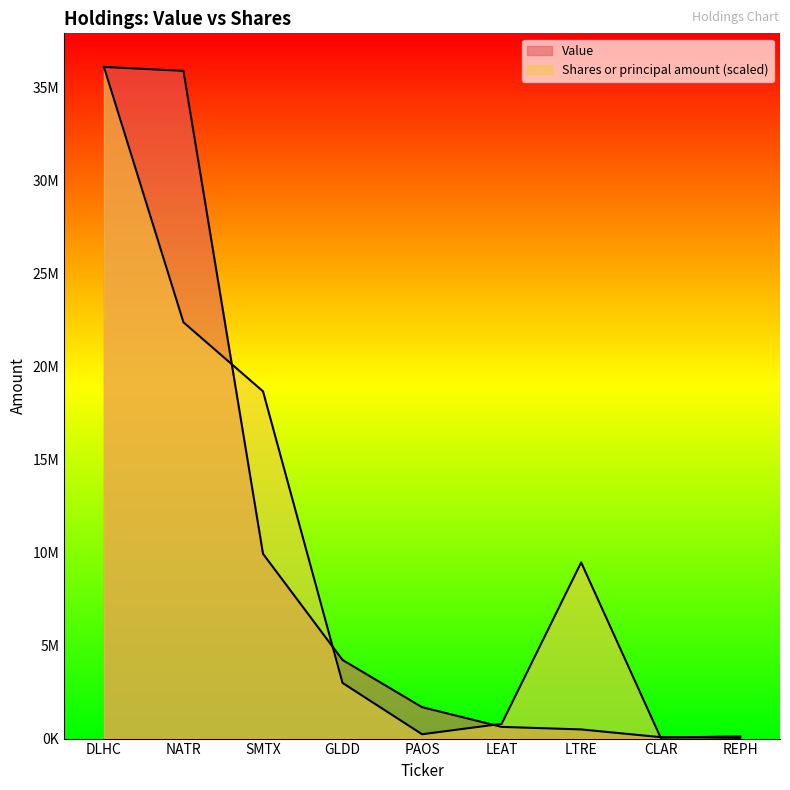

Does the chart display data point markers on the line(s)?

No